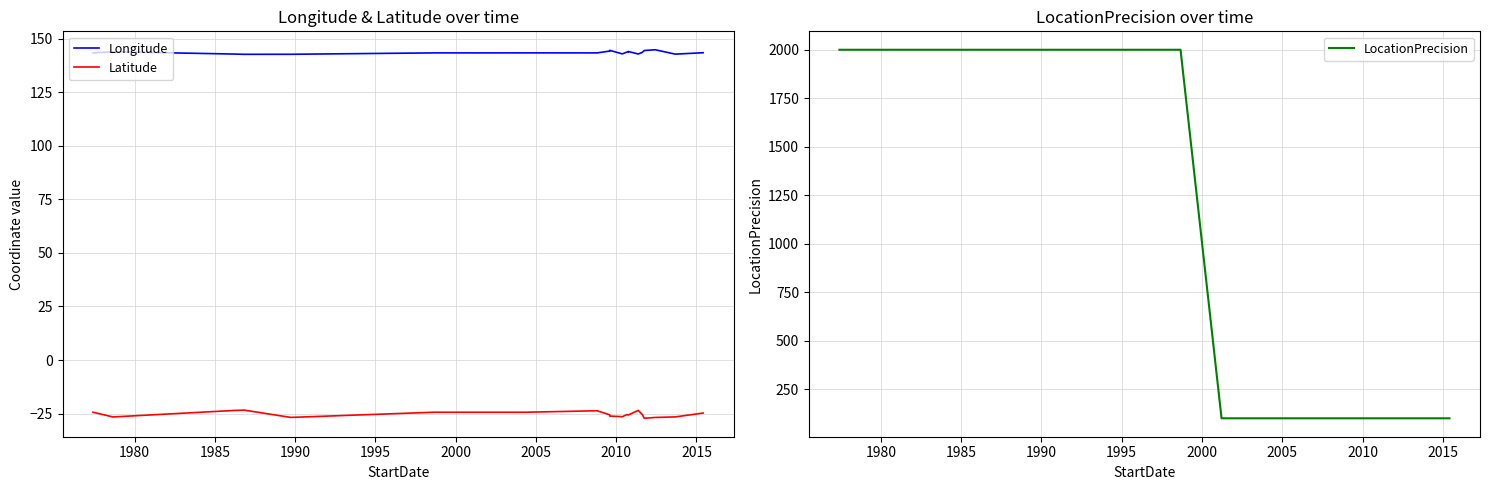

True or false: Latitude and Longitude intersect in this chart.

False